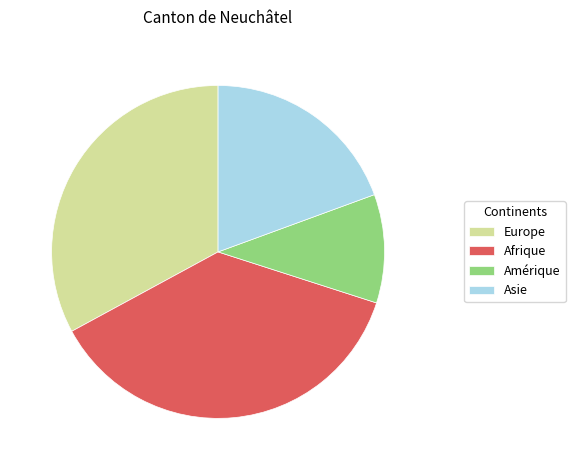

Combined, do Asie and Afrique account for over 50%?

Yes